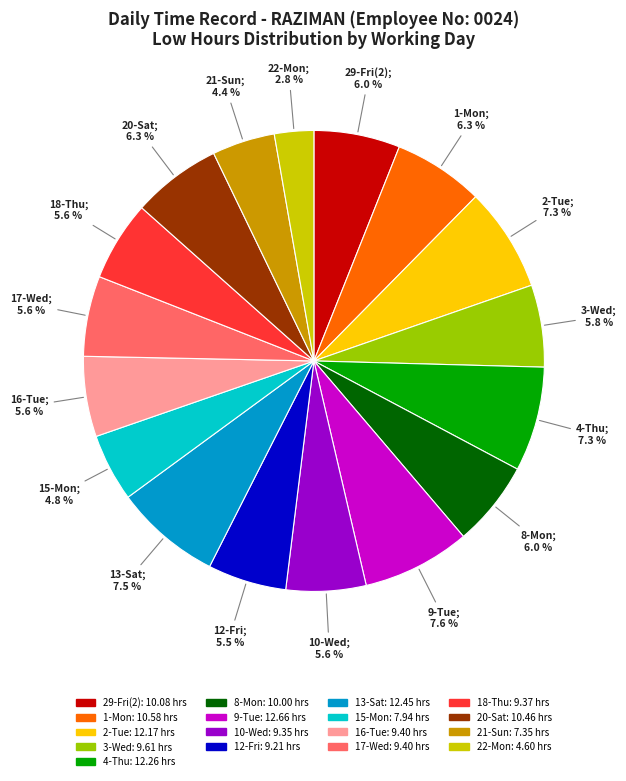

How much of the chart is everything except 17-Wed?

94.4%